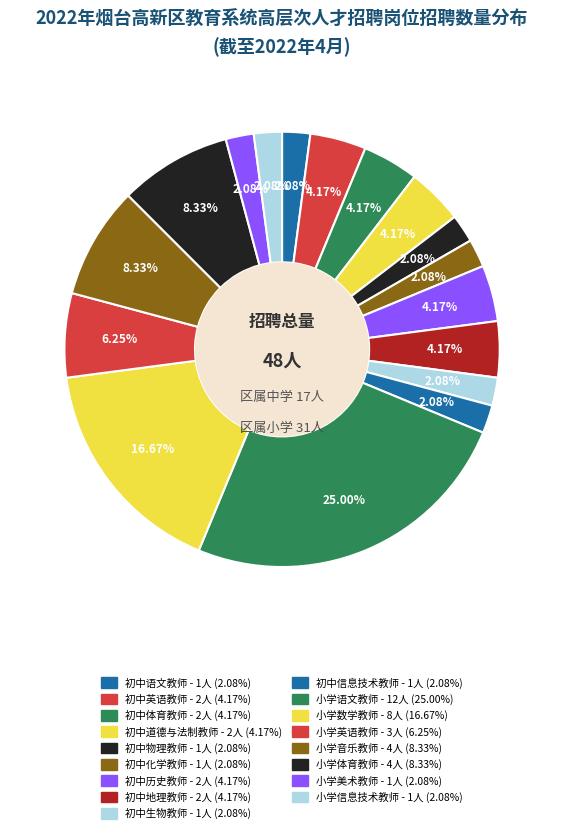

What is the change in value from 初中道德与法制教师 to 小学信息技术教师?

-1